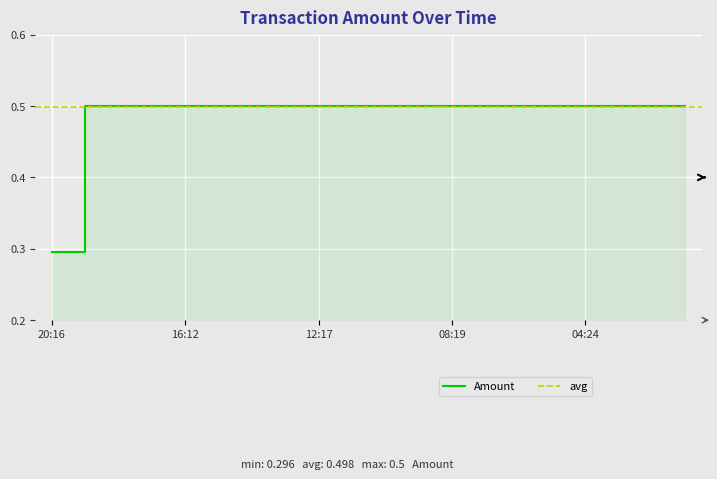

What is the label of the 8th point from the right?

08:19